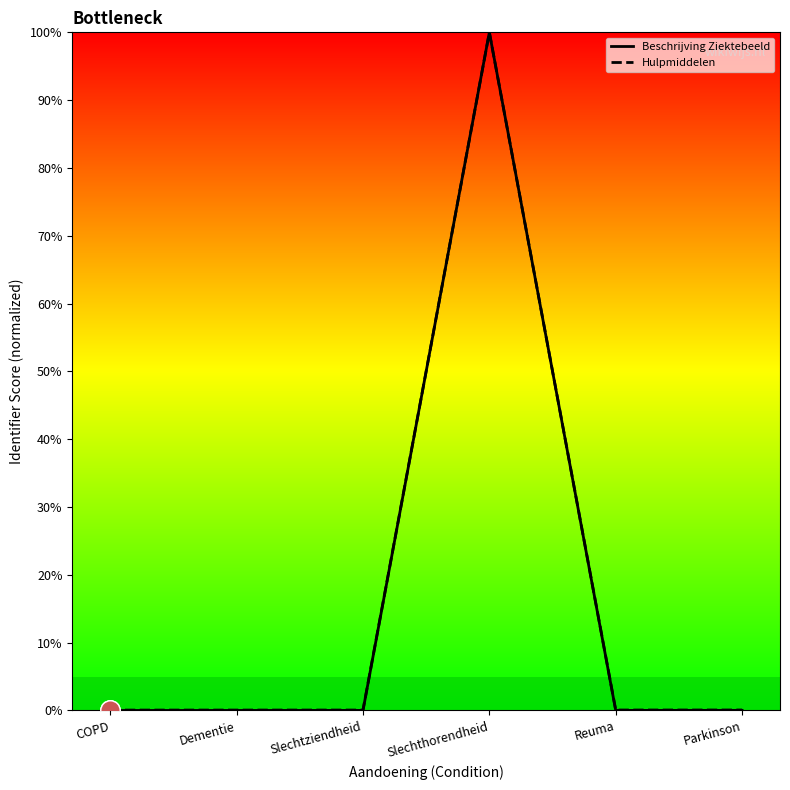

Between Slechtziendheid and Parkinson, which series saw the biggest shift?

Beschrijving Ziektebeeld